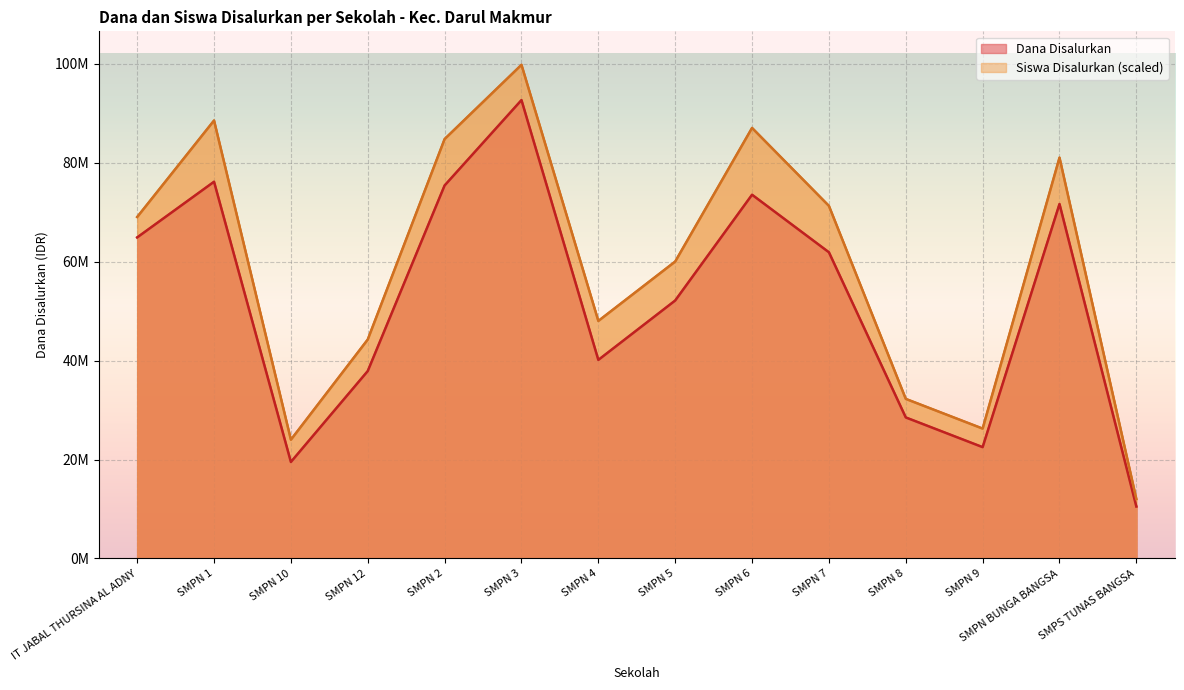

What is the sum of all Siswa Disalurkan values?

828000000